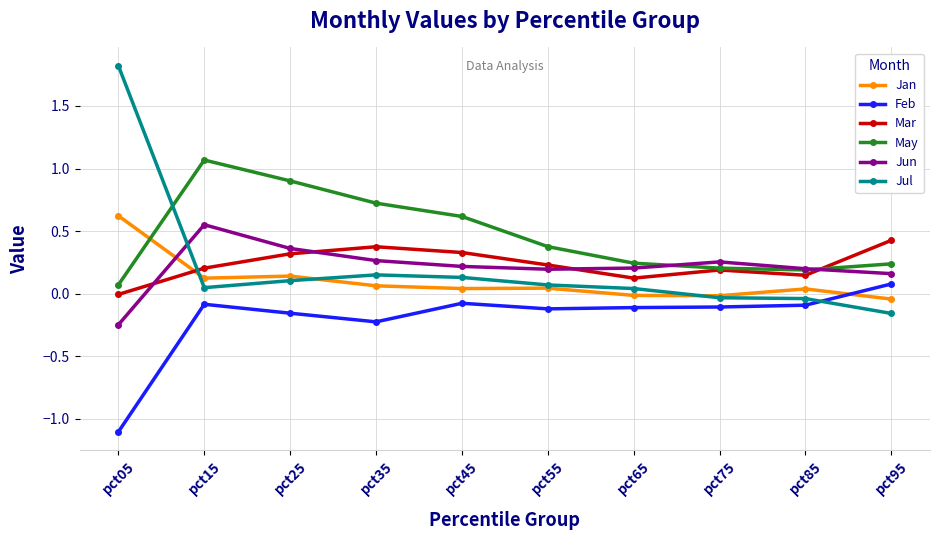

Which label corresponds to the largest value in the chart?

pct05